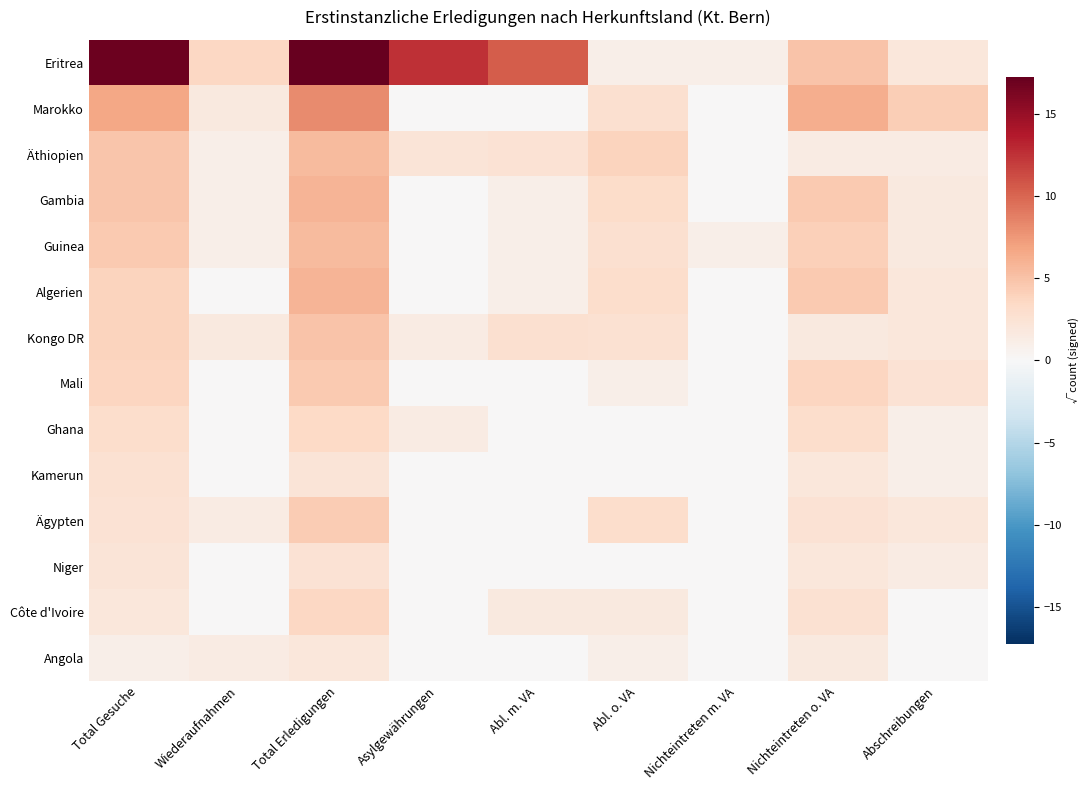

Which series has the largest total across all categories?

Eritrea